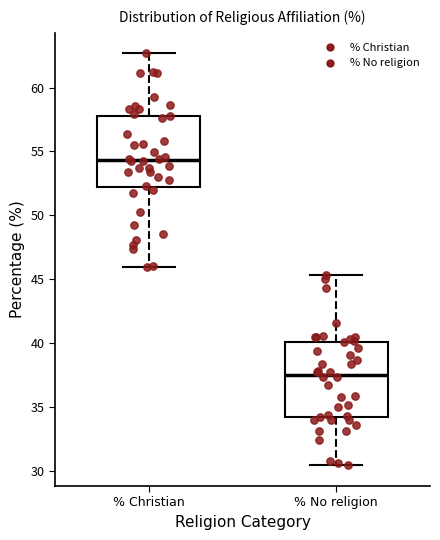

Reading left to right, transcribe this box plot: for each box, give where its median line is, the range the box spans, and where its two whiskers end, as read against the y-axis. The values are not printed on the chart, so give them approximately, as read against the axis.

% Christian: median 54.5, box 52.0 to 58.0, whiskers 46.0 to 62.5
% No religion: median 37.5, box 34.0 to 40.0, whiskers 30.5 to 45.5